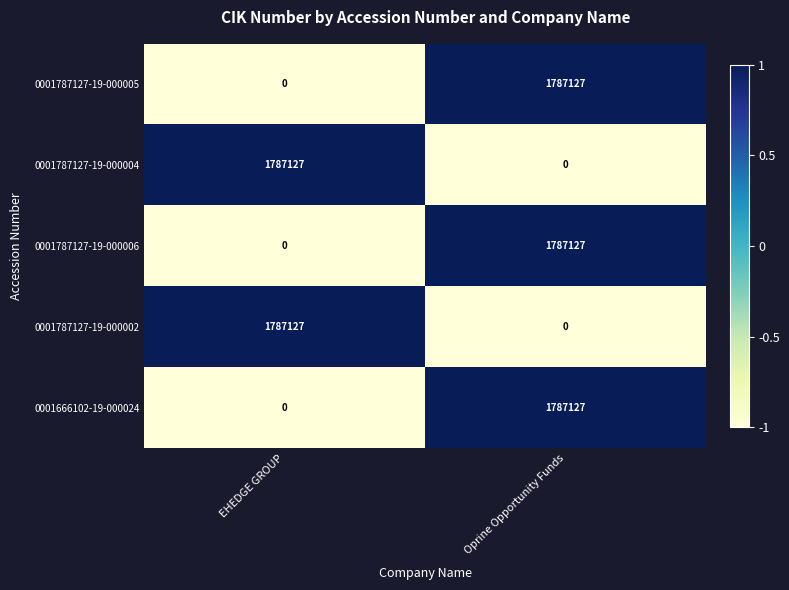

The value of 0001787127-19-000005 at Oprine Opportunity Funds is 1787127. True or false?

True